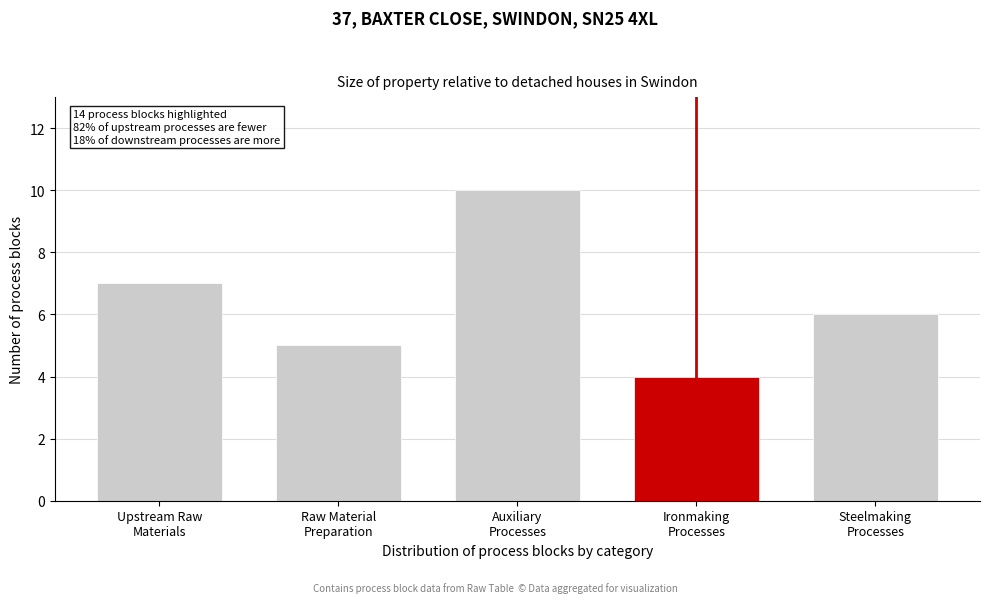

Reading left to right, transcribe all the data shown in this chart.

7	5	10	4	6